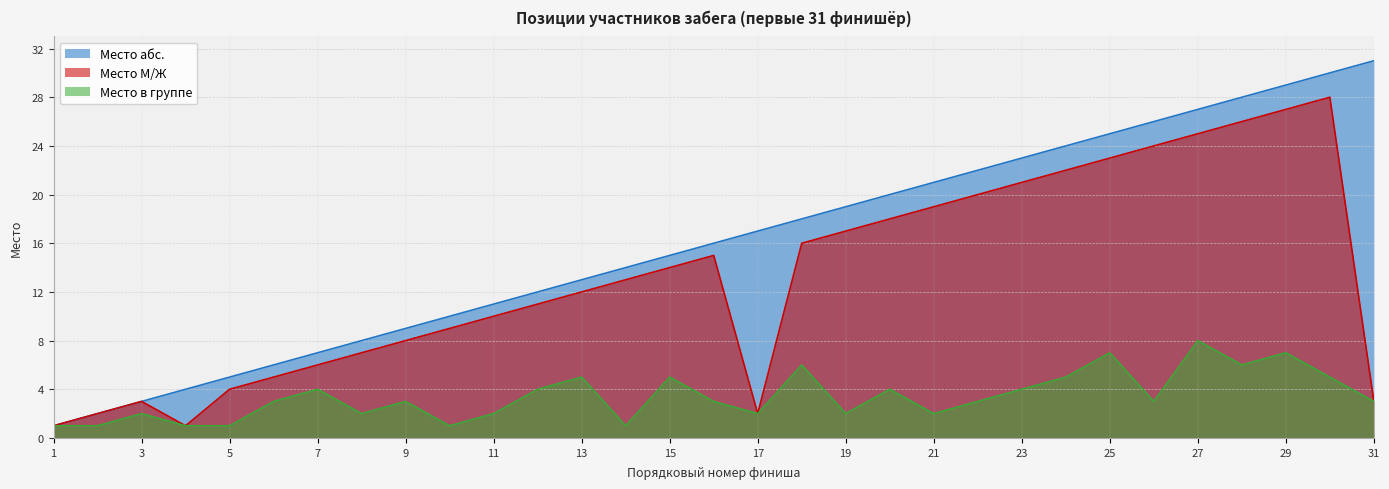

Which series has the largest total across all categories?

Место абс.